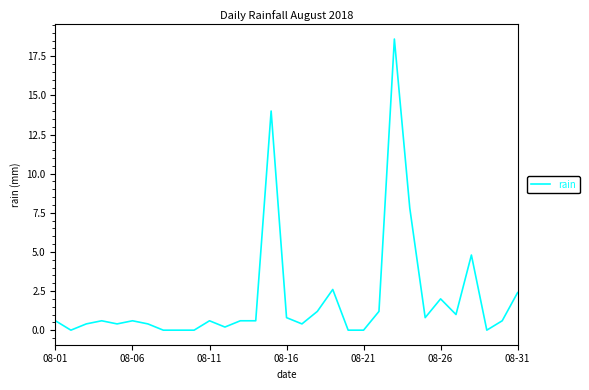

What is the greatest value displayed?

18.6